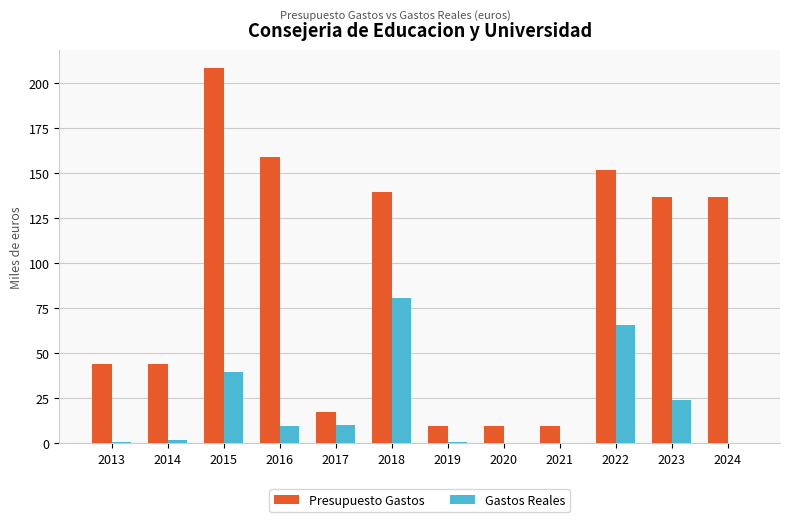

At which label is Gastos Reales closest to 40?

2015